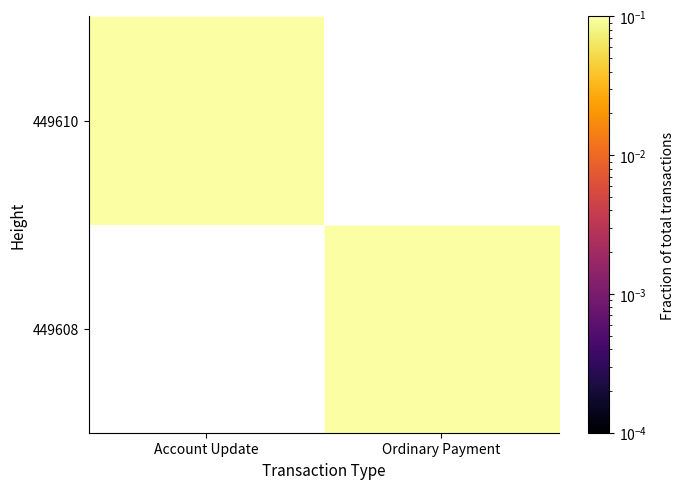

Rank the series by their maximum value, from highest to lowest.

449608, 449610